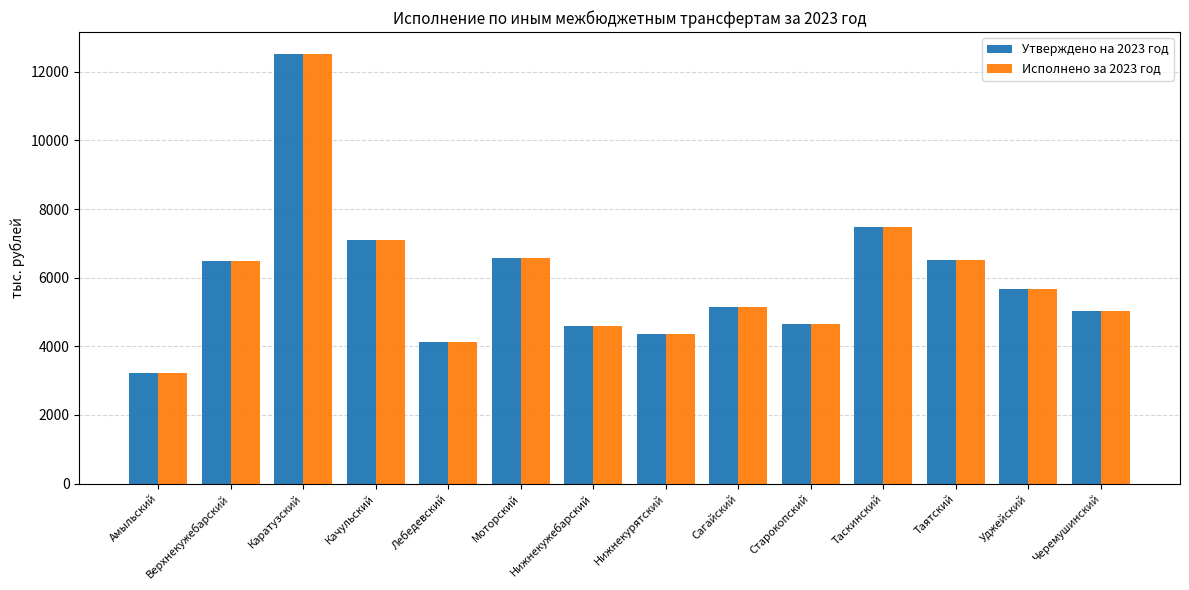

What is the label of the 1st bar from the left?

Амыльский